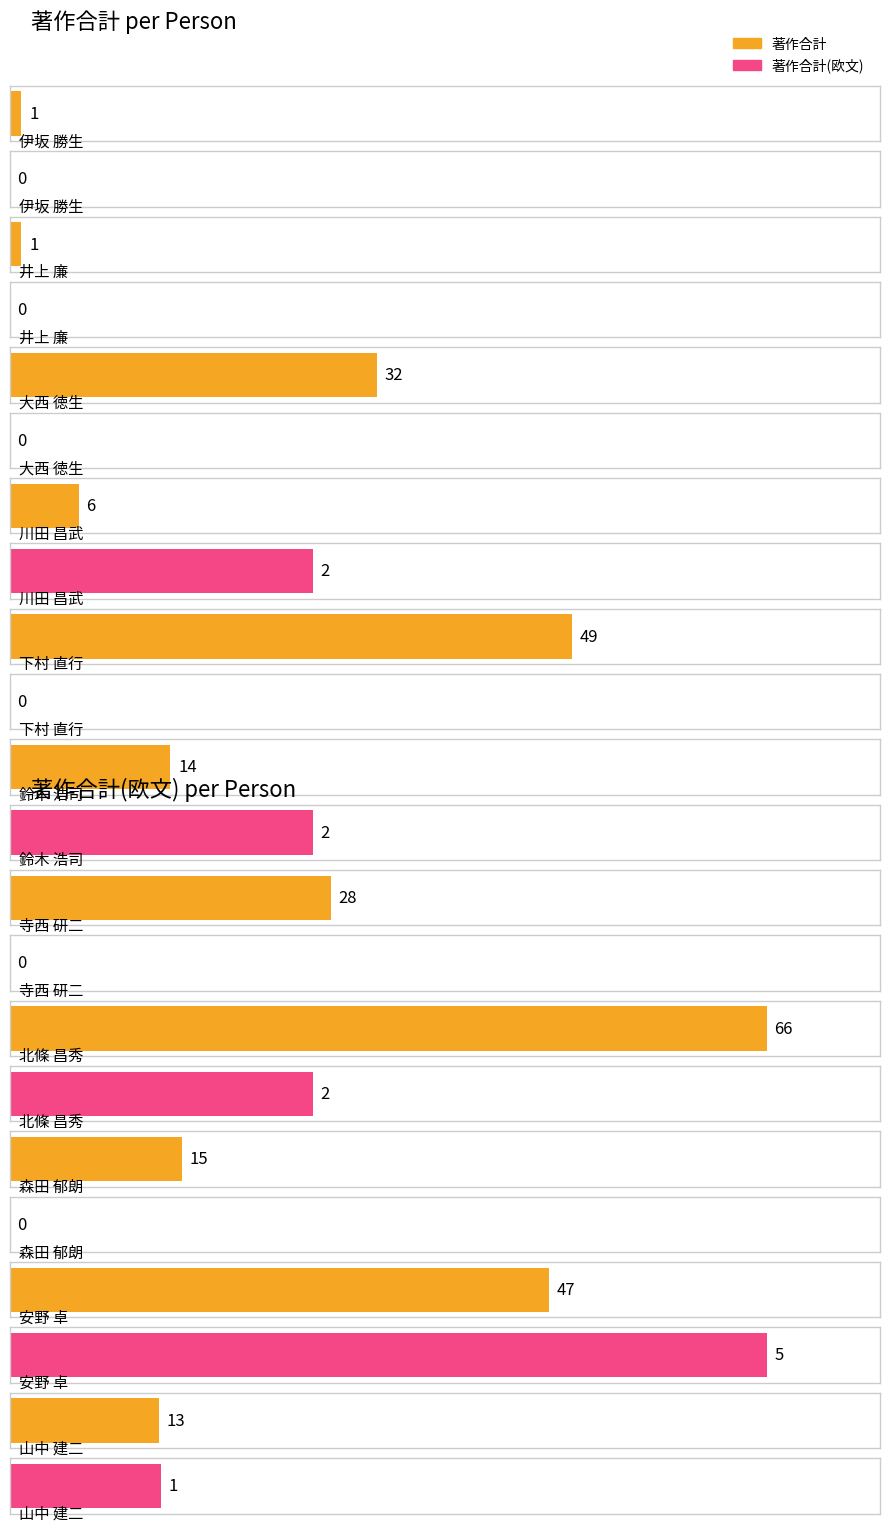

At which label does 著作合計 first exceed 15?

大西 徳生